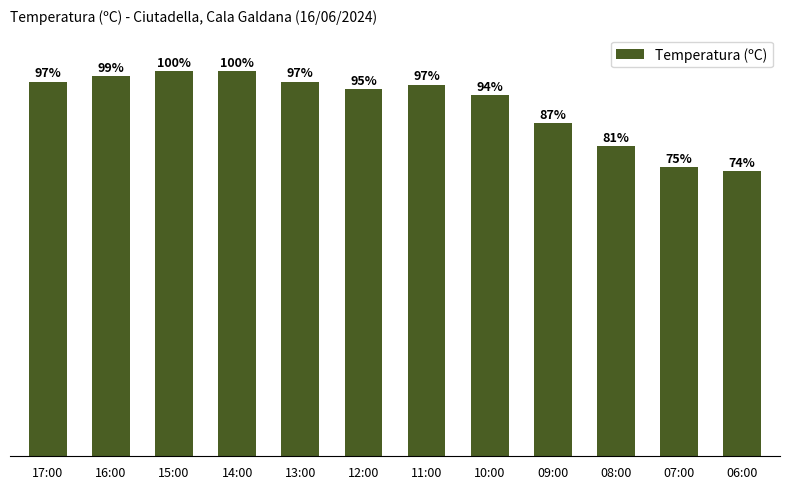

Are the bars horizontal?

No